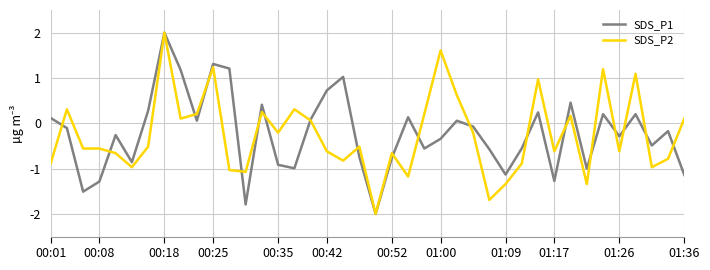

What is the greatest value displayed?

2.0